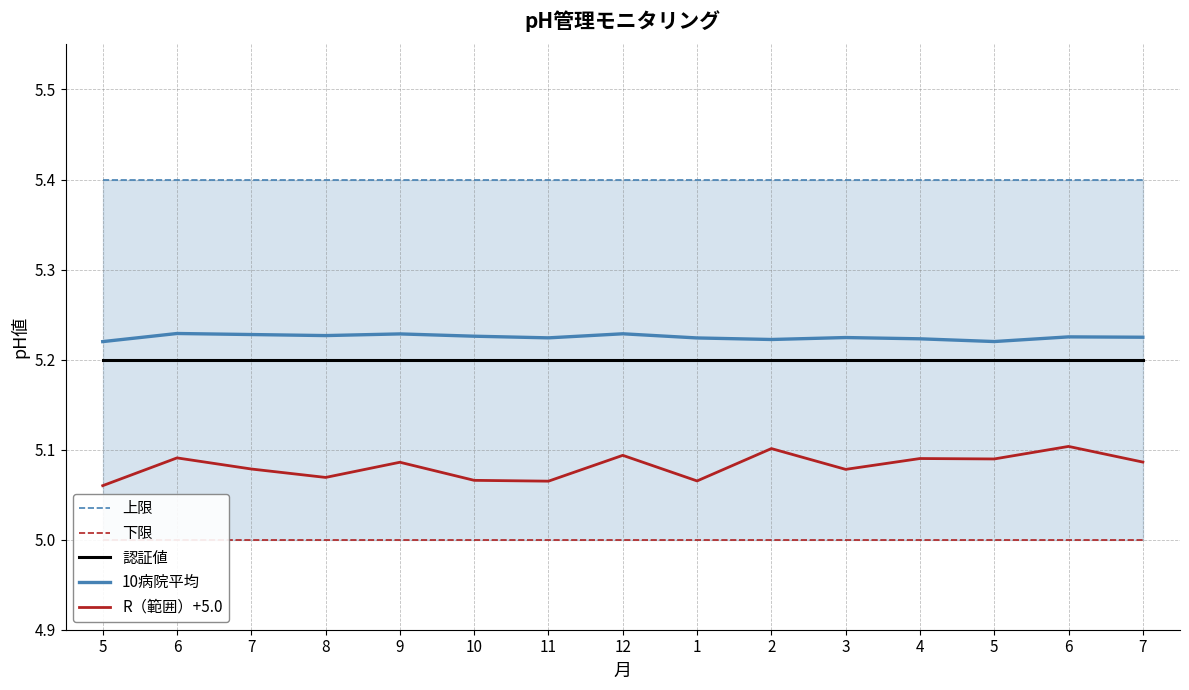

At which category is the sum across all series the highest?

6